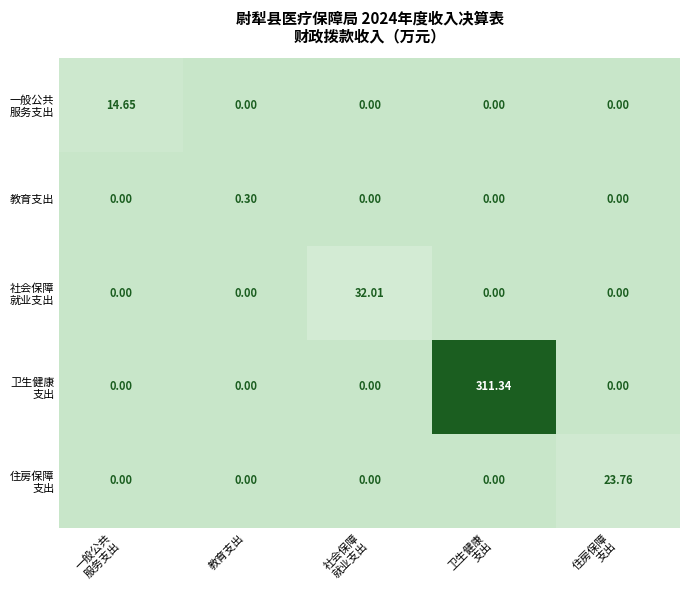

Count the number of data series in this chart.

5